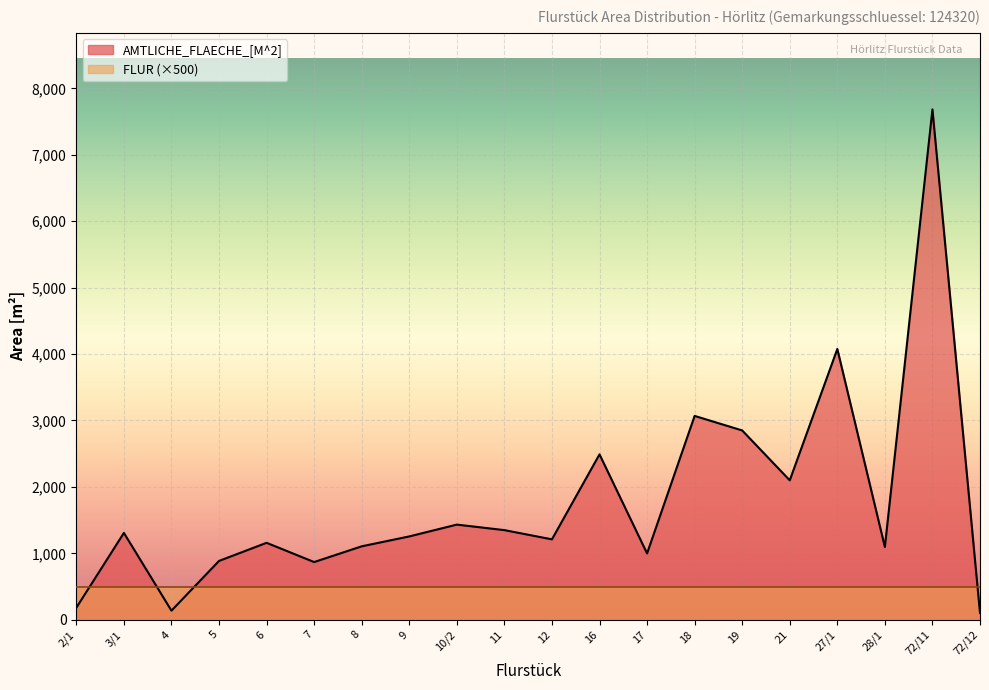

Reading left to right, transcribe all the data shown in this chart.

2/1=180	3/1=1307	4=136	5=885	6=1158	7=868	8=1105	9=1254	10/2=1432	11=1349	12=1210	16=2490	17=998	18=3069	19=2850	21=2099	27/1=4077	28/1=1095	72/11=7685	72/12=101